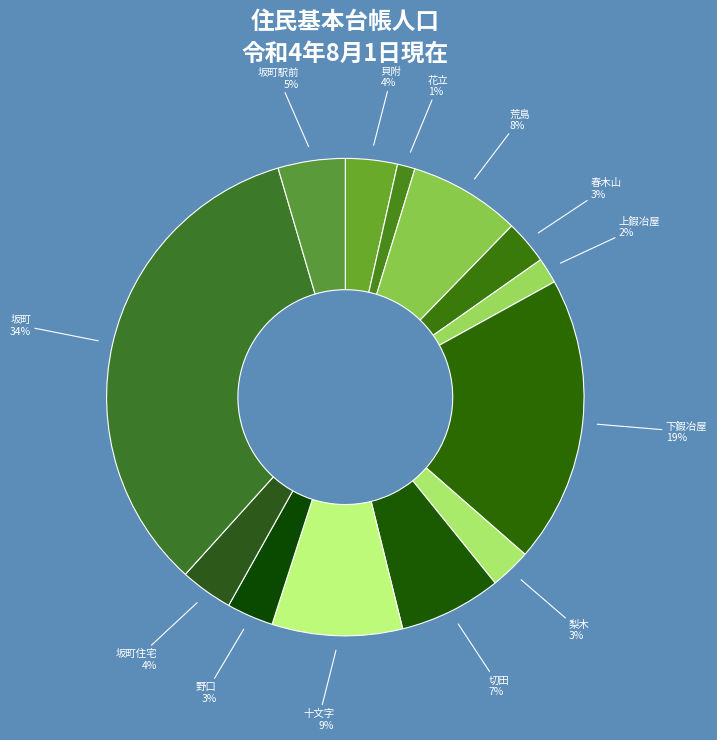

The 荒島 slice represents 8% of the pie. True or false?

True